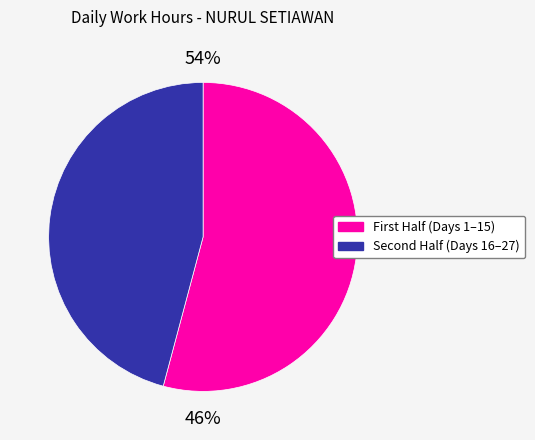

Is 13 the majority of the pie?

No